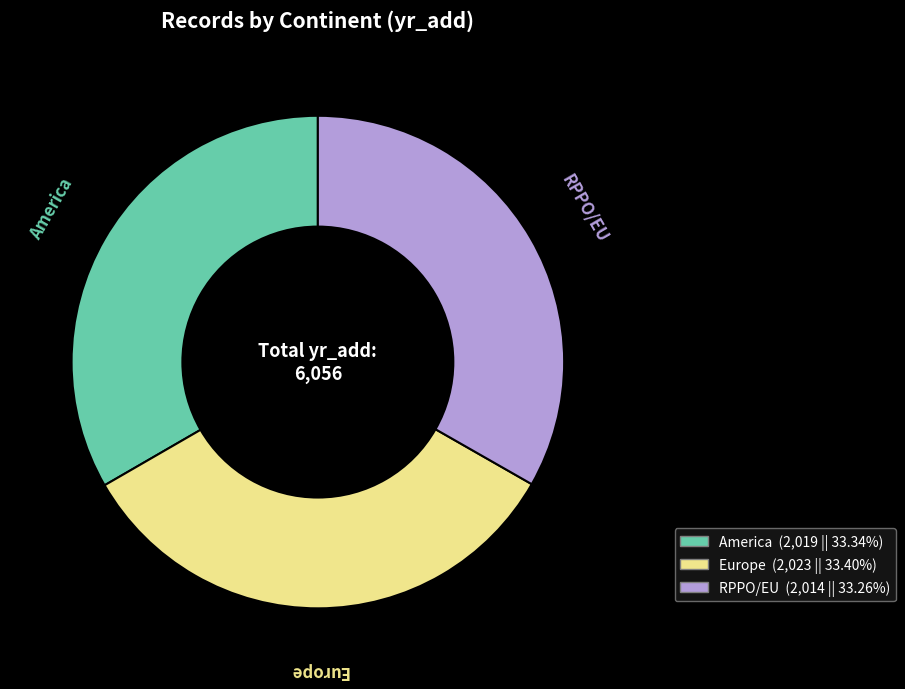

Is it true that Europe is 23% of the pie?

False